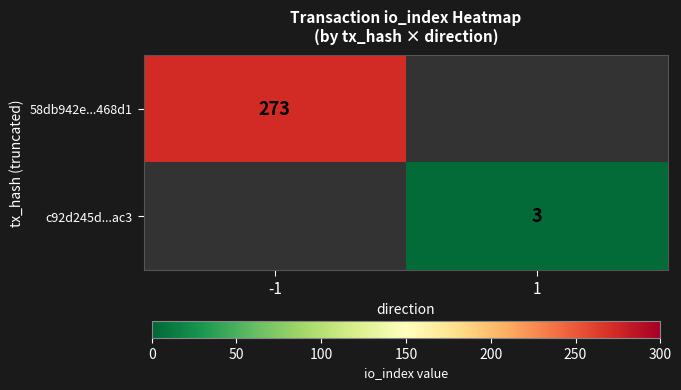

Is the value of 58db942e...468d1 at -1 greater than the value of c92d245d...ac3 at 1?

Yes